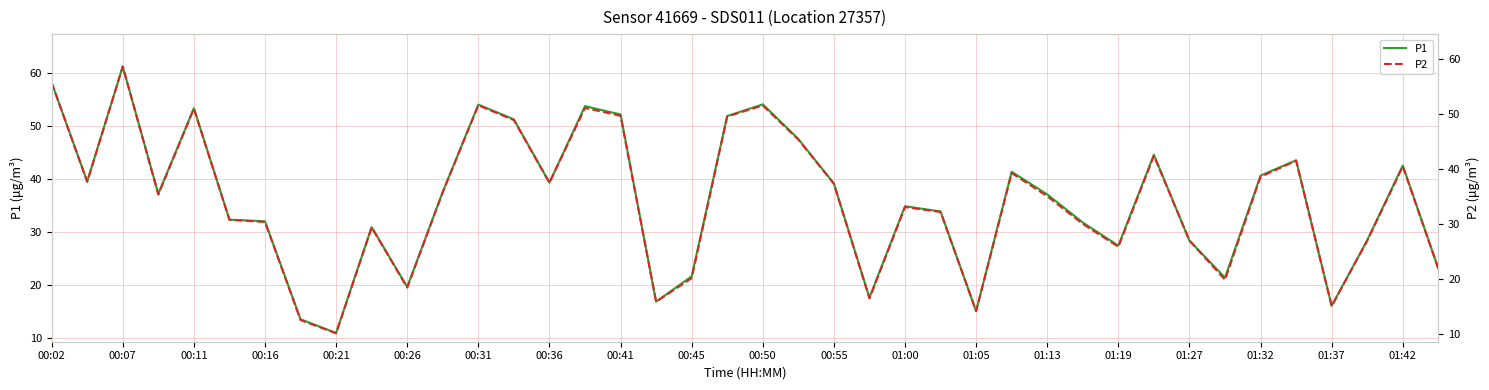

Where does the P2 series first go above 35?

00:02